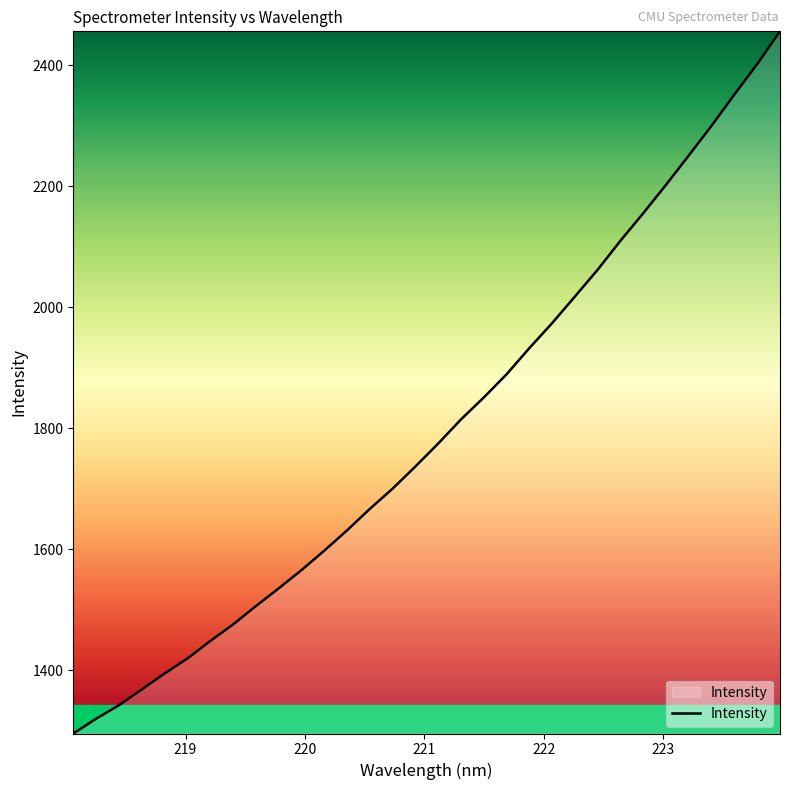

Does the chart have visible grid lines?

No